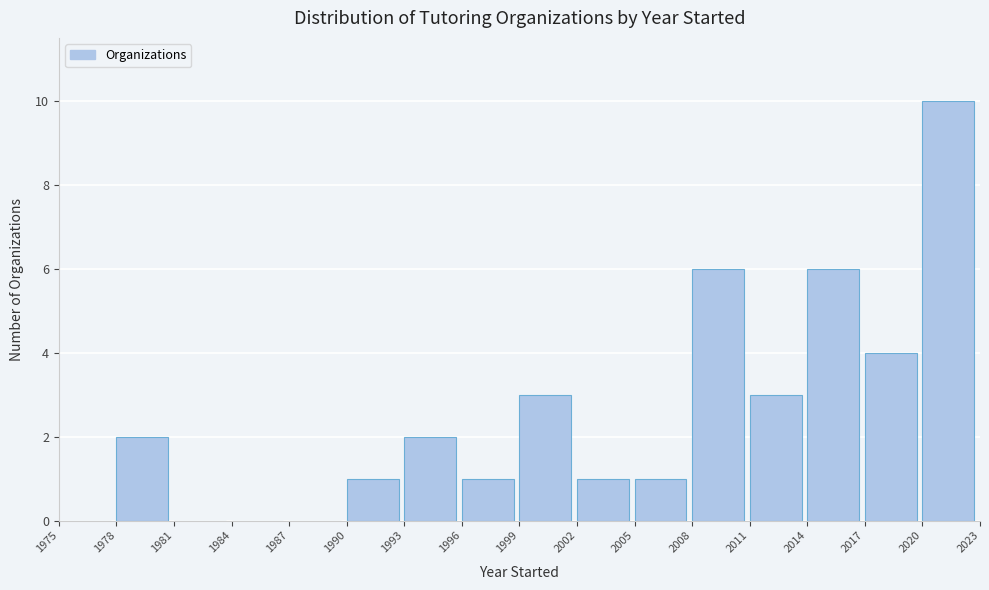

Reading left to right, list every bar in this chart as the range it spans on the x-axis followed by its height. The values are not printed on the chart, so give them approximately, as read against the axis.

1975 to 1978: 0
1978 to 1981: 2
1981 to 1984: 0
1984 to 1987: 0
1987 to 1990: 0
1990 to 1993: 1
1993 to 1996: 2
1996 to 1999: 1
1999 to 2002: 3
2002 to 2005: 1
2005 to 2008: 1
2008 to 2011: 6
2011 to 2014: 3
2014 to 2017: 6
2017 to 2020: 4
2020 to 2023: 10